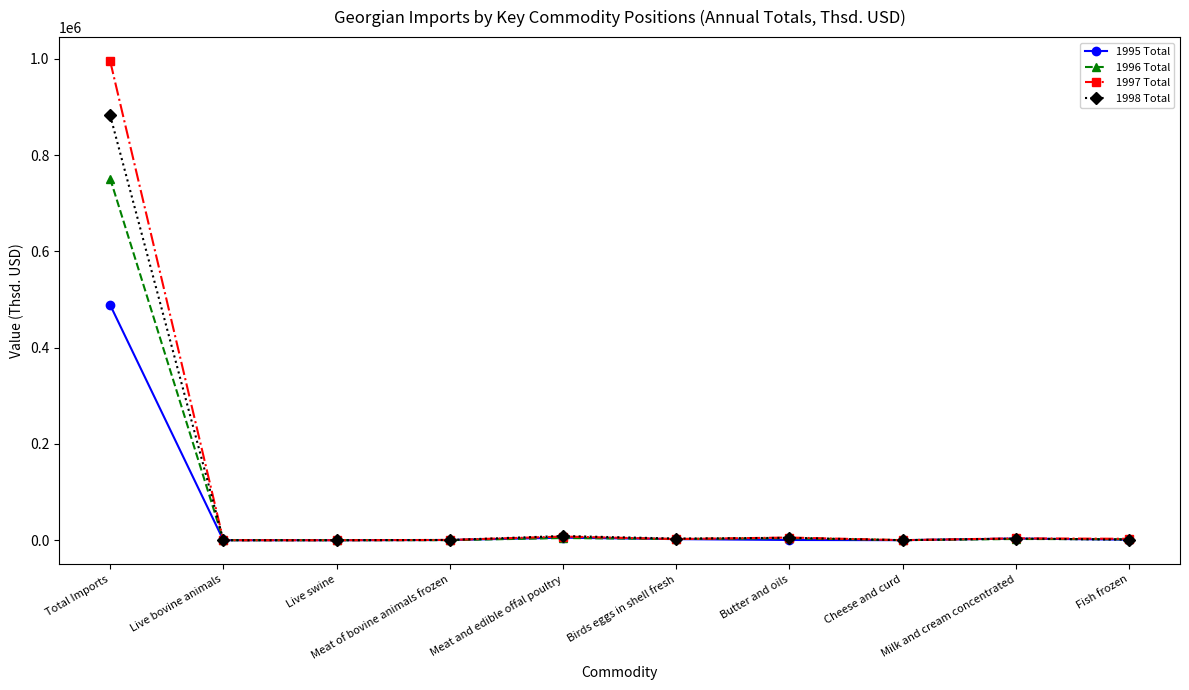

What is the maximum value shown in the chart?

995320.1